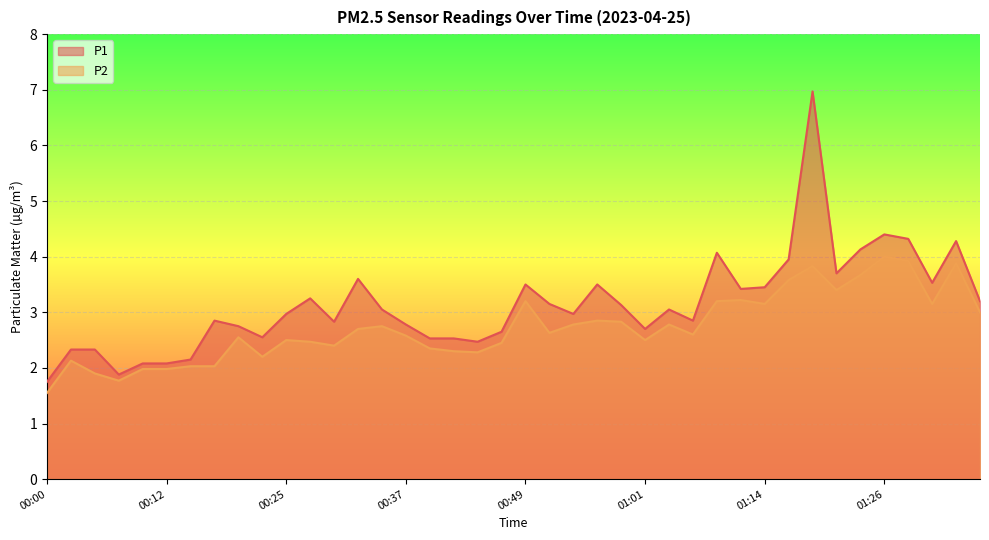

Rank the categories by P2 value from highest to lowest.

01:26, 01:28, 01:33, 01:19, 01:24, 01:16, 01:21, 01:11, 00:49, 01:09, 01:14, 01:31, 01:36, 00:56, 00:59, 00:54, 01:04, 00:34, 00:32, 00:52, 01:06, 00:37, 00:20, 00:25, 01:01, 00:27, 00:47, 00:29, 00:39, 00:42, 00:44, 00:22, 00:02, 00:15, 00:17, 00:10, 00:12, 00:05, 00:07, 00:00